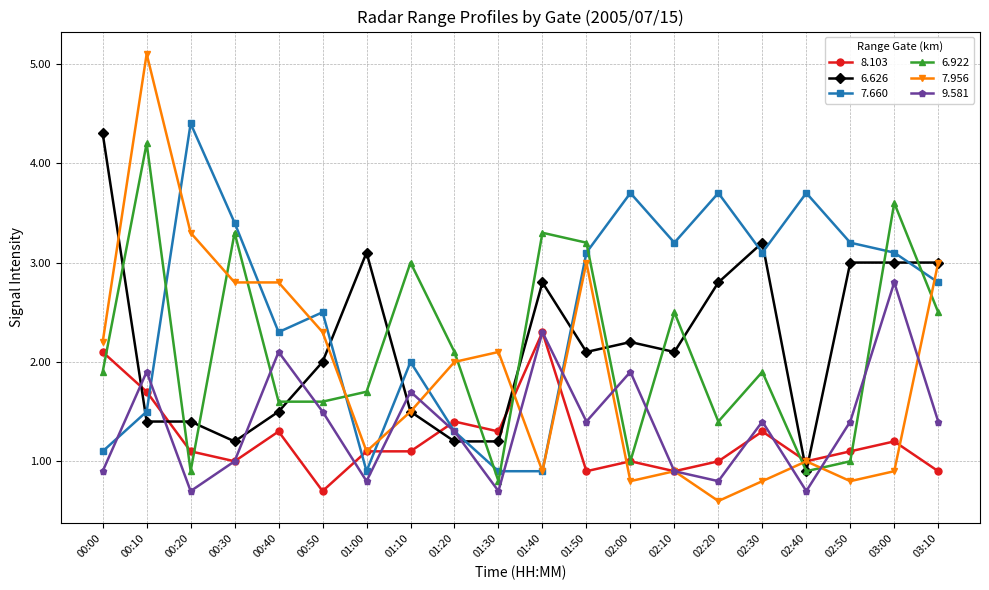

Where is the first local maximum for 9.581?

00:10